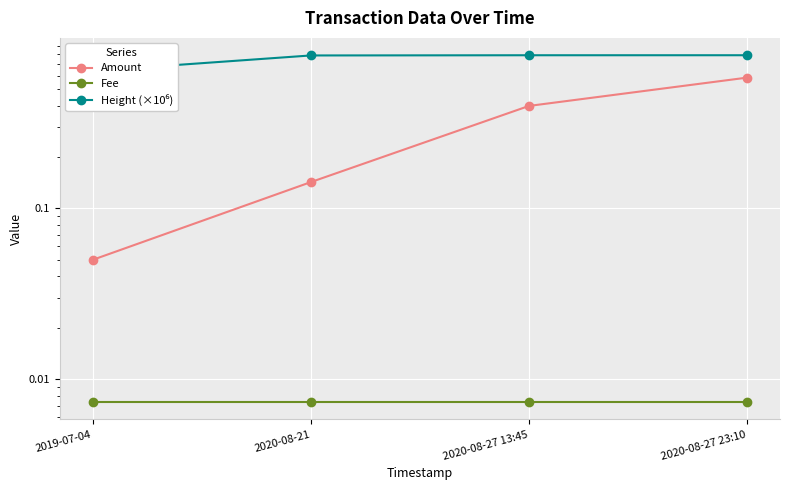

What are all the series names shown in the legend?

Amount, Fee, Height (×10⁶)